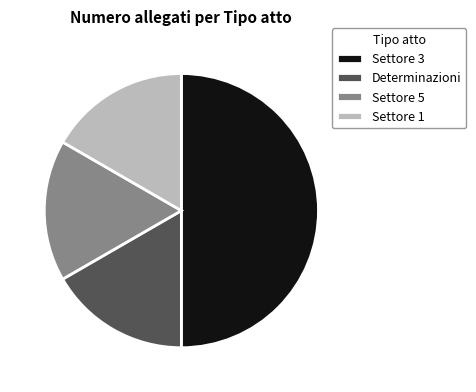

Do Settore 1 and Settore 3 together represent more than half of the pie?

Yes